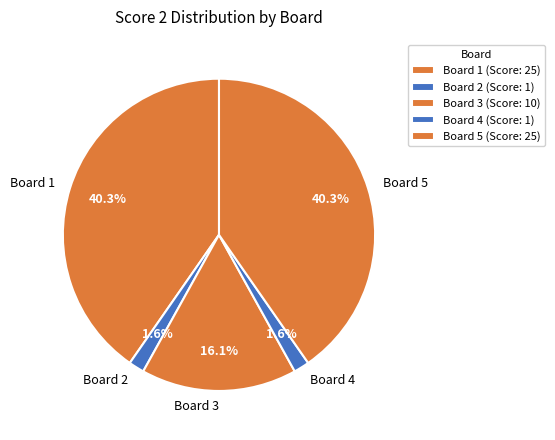

Is the sum of Board 2 and Board 3 greater than half?

No